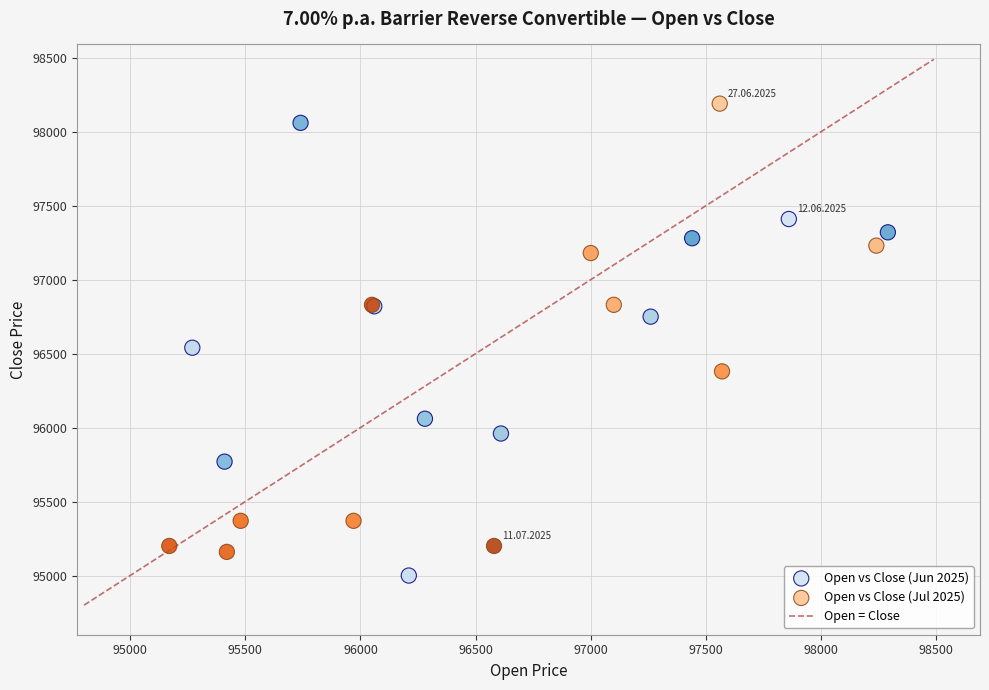

Which series reaches the minimum Y coordinate?

Open vs Close (Jun 2025)